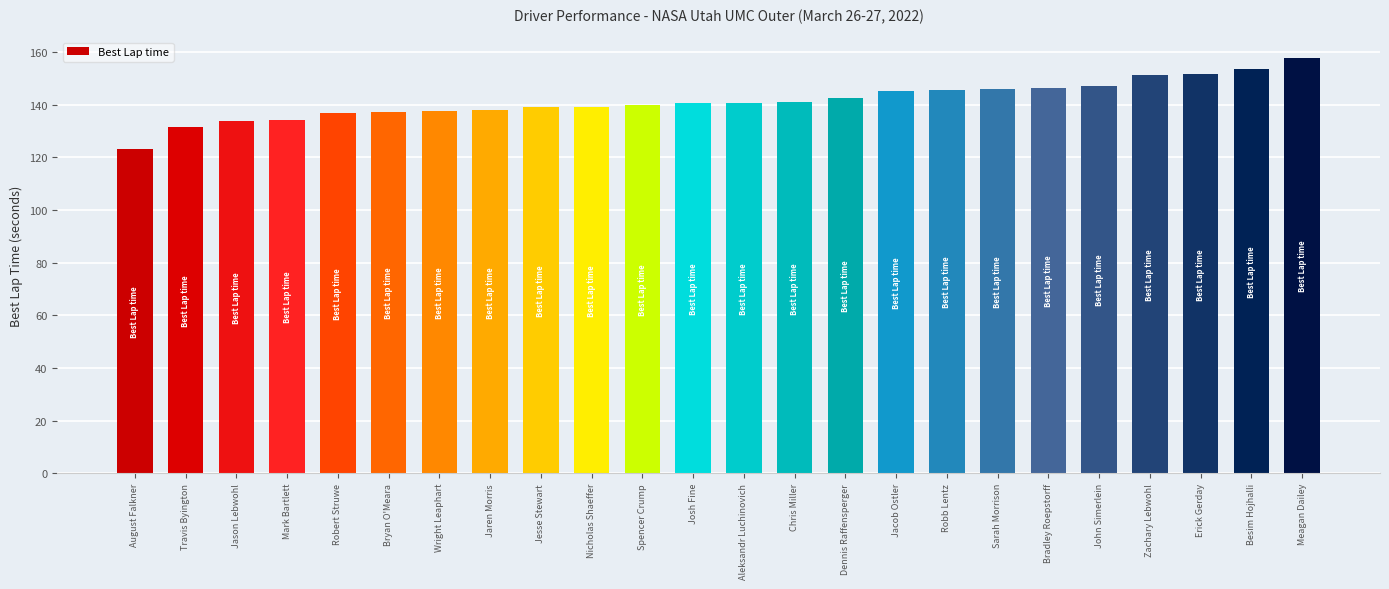

What is the value of the 13th bar from the left?

140.7